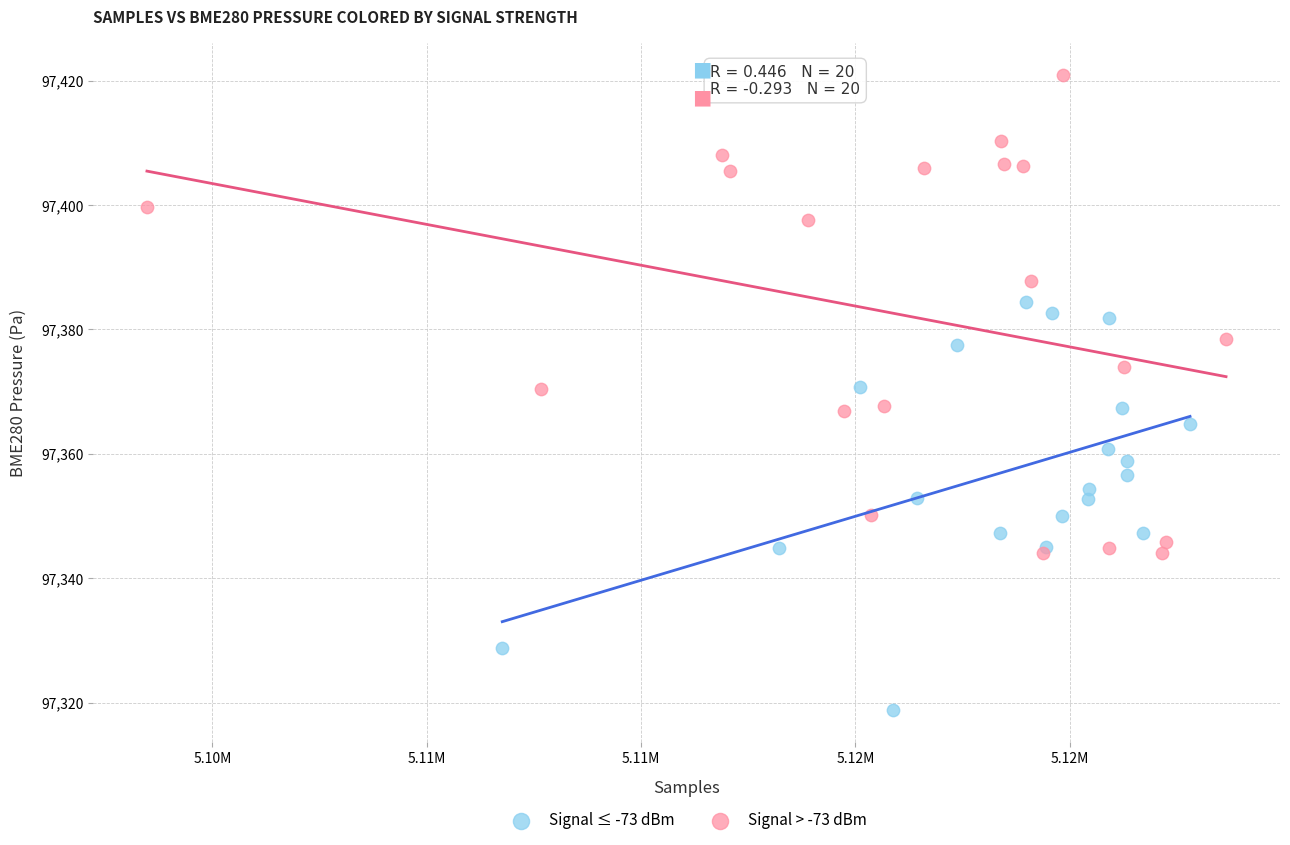

What are all the series names shown in the legend?

Signal ≤ -73 dBm, Signal > -73 dBm